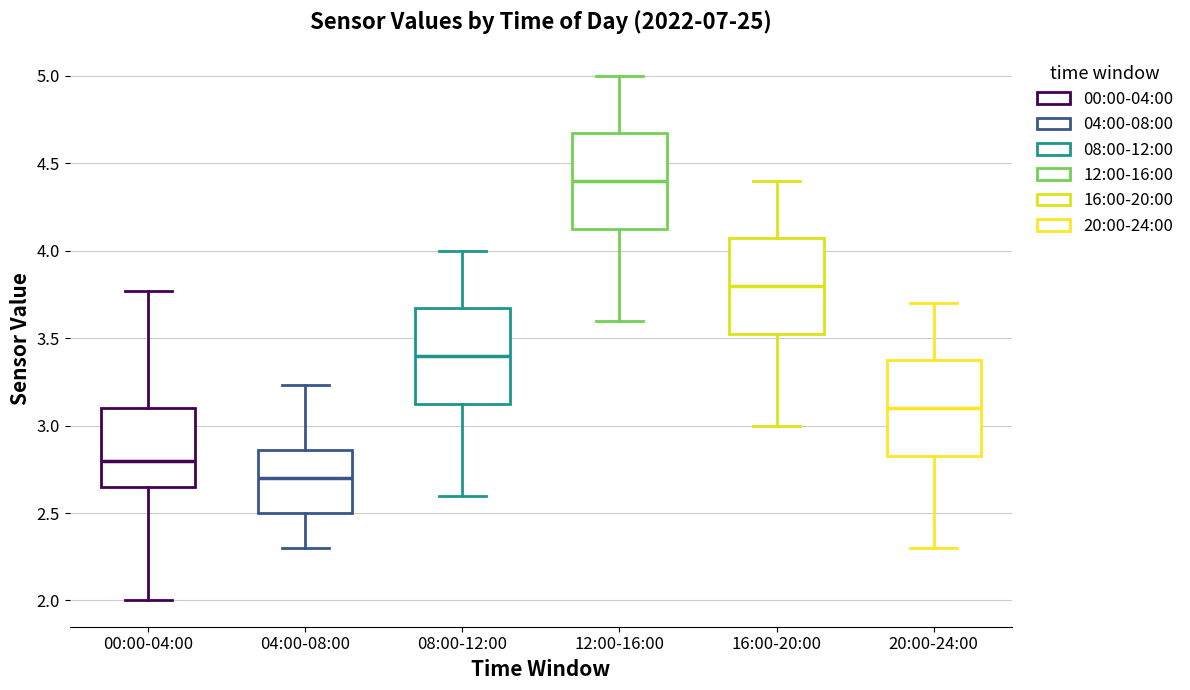

Where is the lower edge of the box for 20:00-24:00 on the y-axis? The values are not printed on the chart, so give them approximately, as read against the axis.

2.85